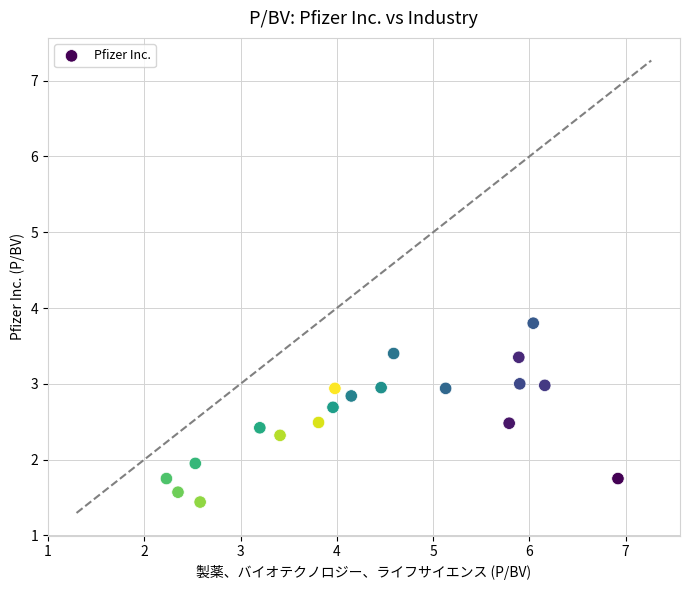

What is the range of Y values (max minus min)?

2.4